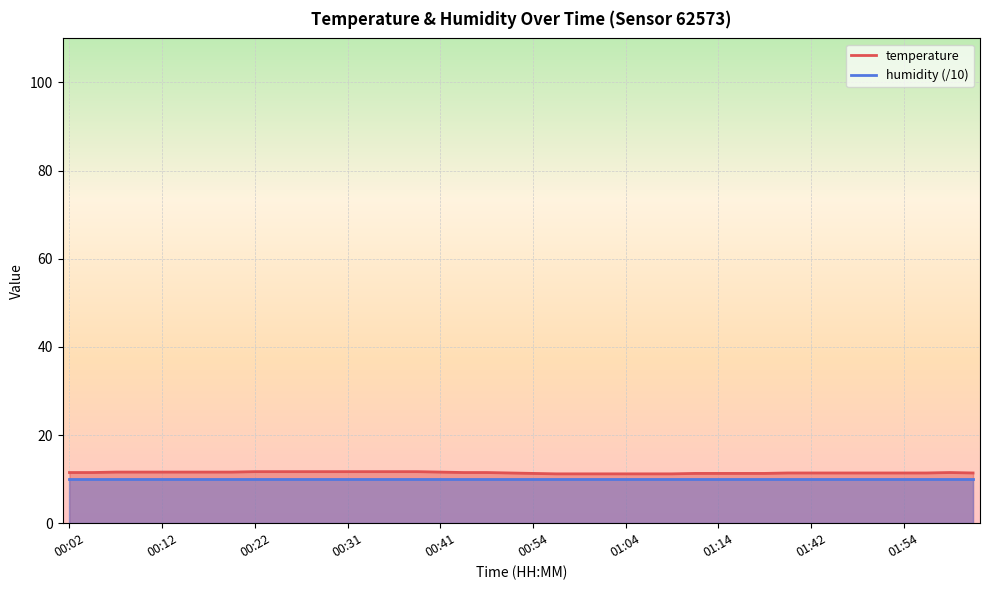

What is the value of the 13th point from the left?

11.7